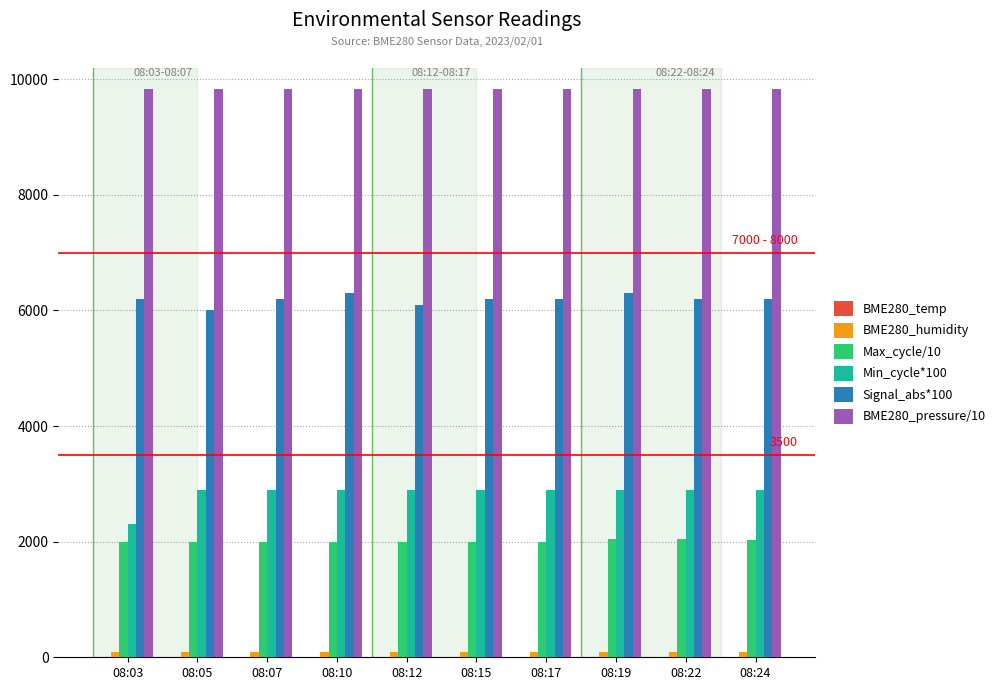

What is the sum of all Signal_abs*100 values?

61900.0